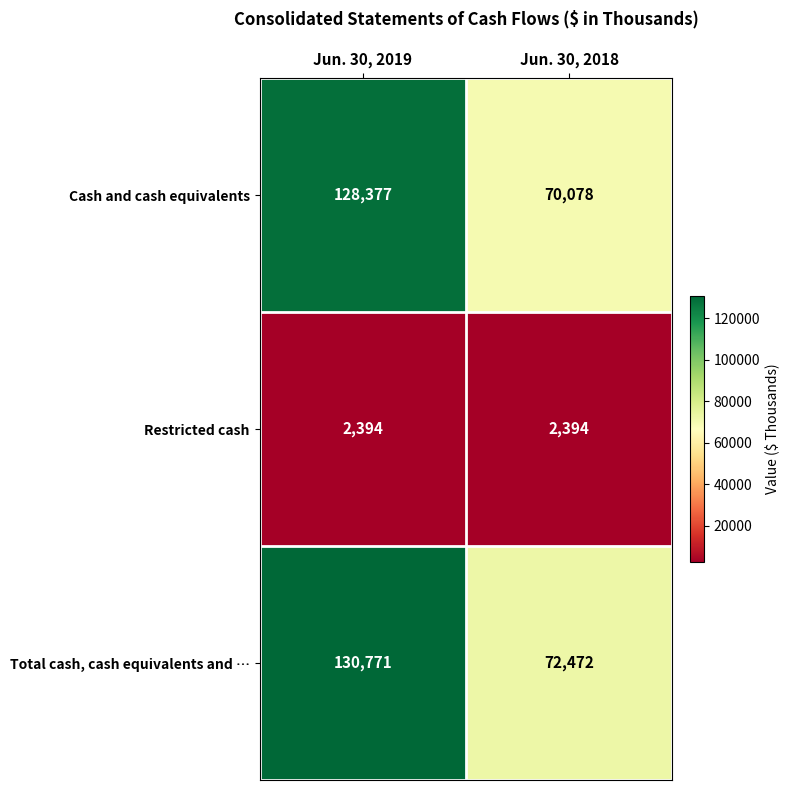

At how many categories does at least one series exceed 93916?

1